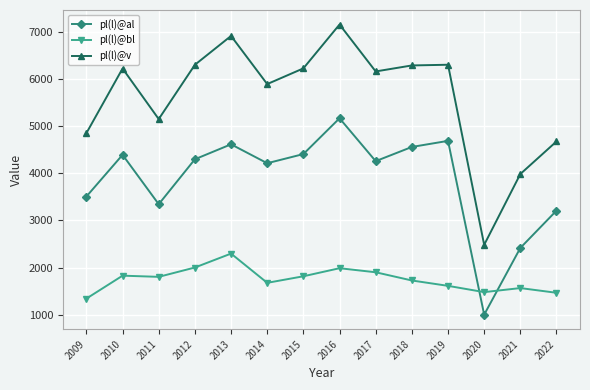

True or false: pl(l)@bl has a value of 1817 at 2015.

True